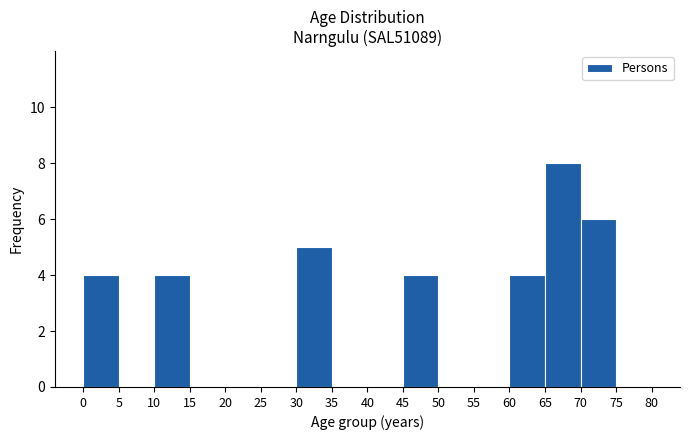

Reading left to right, list every bar in this chart as the range it spans on the x-axis followed by its height. The values are not printed on the chart, so give them approximately, as read against the axis.

0 to 5: 4
5 to 10: 0
10 to 15: 4
15 to 20: 0
20 to 25: 0
25 to 30: 0
30 to 35: 5
35 to 40: 0
40 to 45: 0
45 to 50: 4
50 to 55: 0
55 to 60: 0
60 to 65: 4
65 to 70: 8
70 to 75: 6
75 to 80: 0